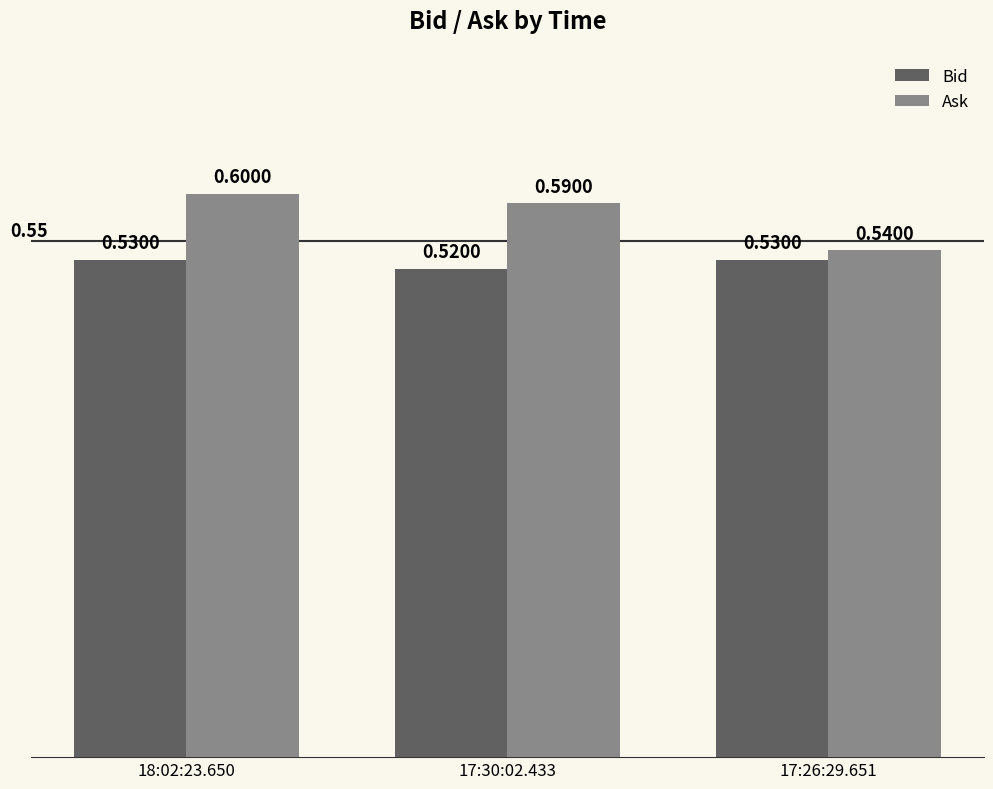

What are all the series names shown in the legend?

Bid, Ask